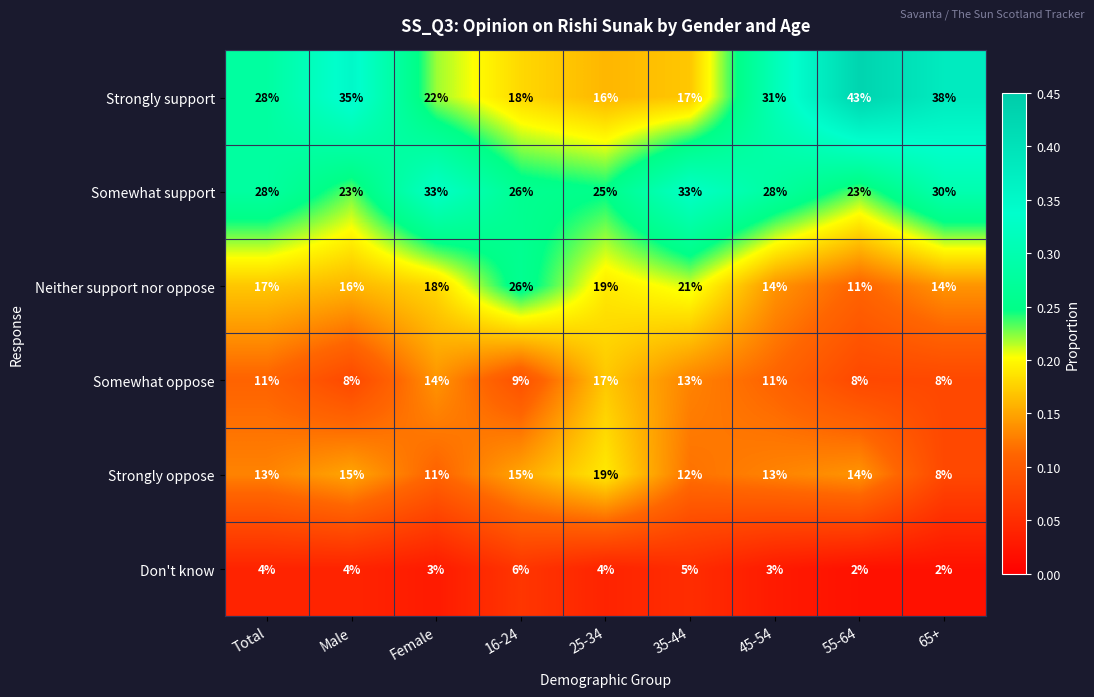

What is the sum of the Strongly oppose values at 16-24 and 25-34?

34